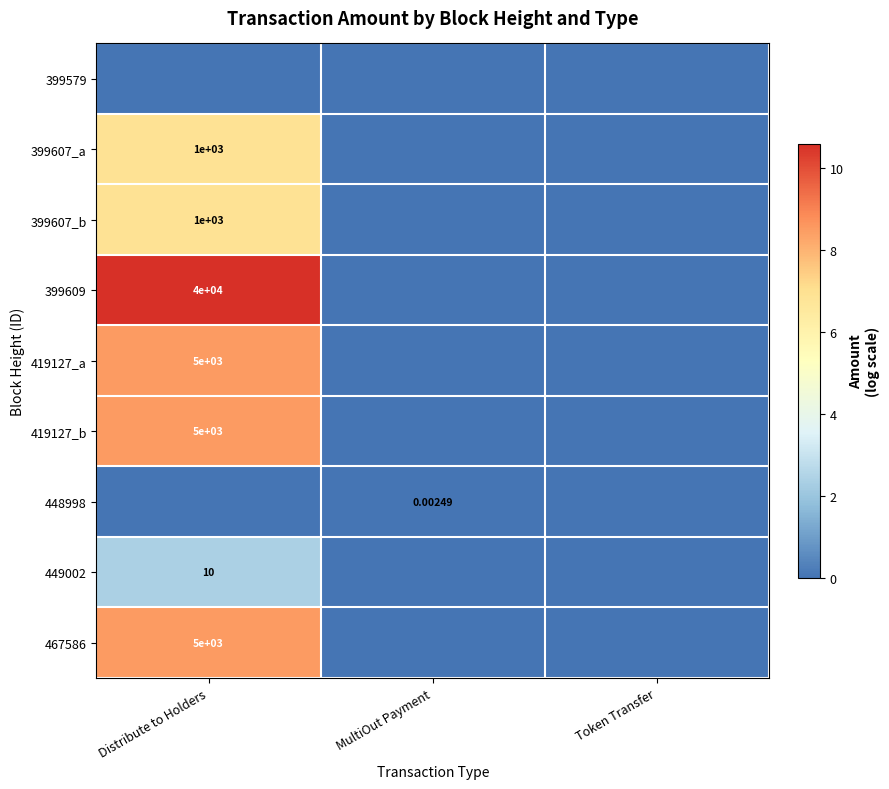

The 448998 series shows -0.0 at Distribute to Holders. True or false?

False